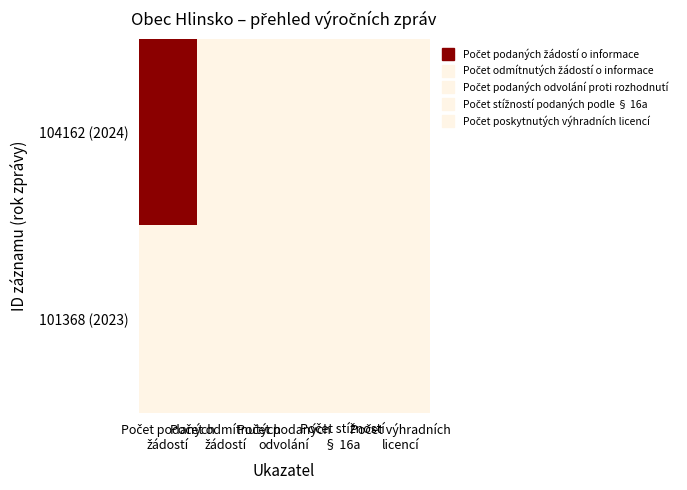

Reading right to left, what are all the values shown in this chart?

104162 (2024): Počet výhradních
licencí=0	Počet stížností
§ 16a=0	Počet podaných
odvolání=0	Počet odmítnutých
žádostí=0	Počet podaných
žádostí=1
101368 (2023): Počet výhradních
licencí=0	Počet stížností
§ 16a=0	Počet podaných
odvolání=0	Počet odmítnutých
žádostí=0	Počet podaných
žádostí=0